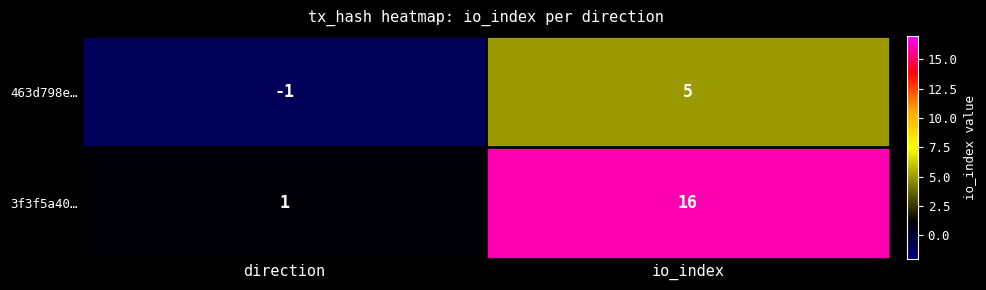

Read the 3f3f5a40… value at io_index, to the nearest 10.

20